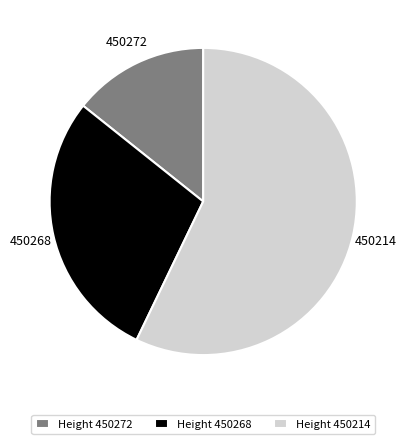

How many segments does this pie chart have?

3